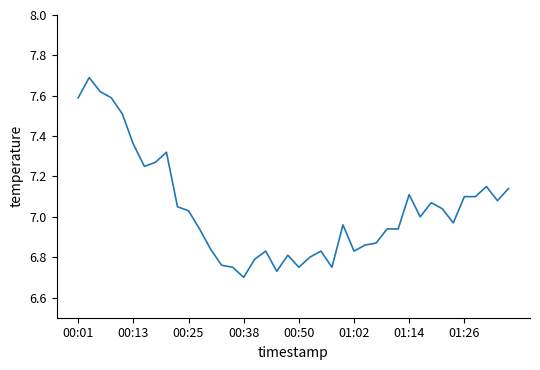

Does the chart have visible grid lines?

No